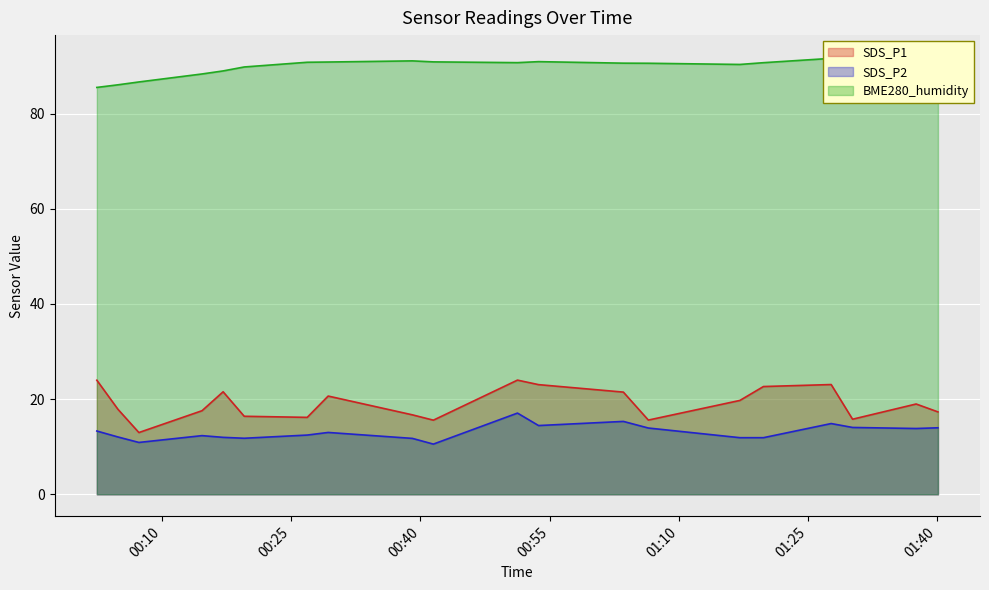

In SDS_P1, how many points are lower than both neighbors (excluding endpoints)?

5